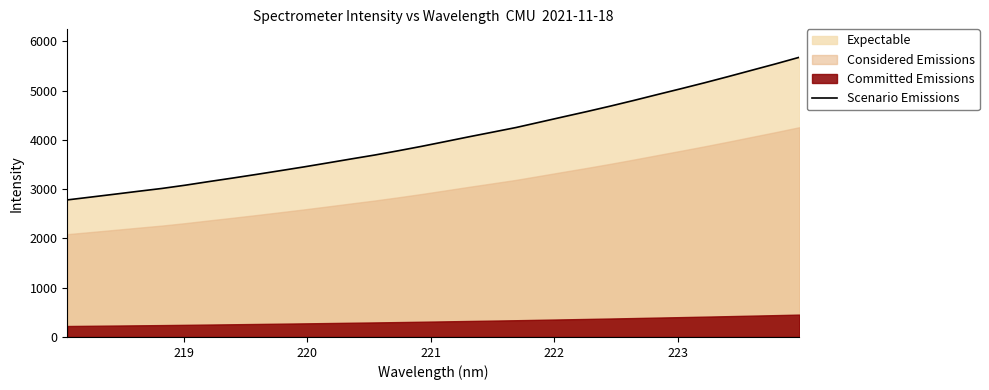

Does the chart have visible grid lines?

No